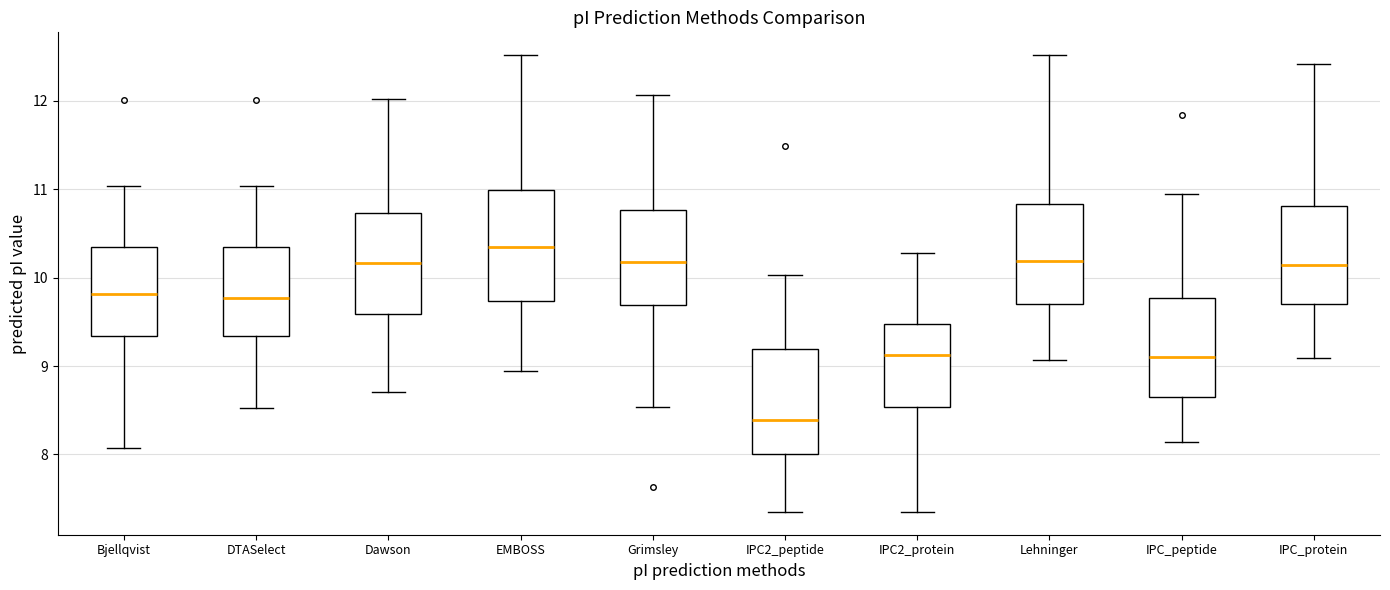

Where is the lower edge of the box for Grimsley on the y-axis? The values are not printed on the chart, so give them approximately, as read against the axis.

9.7